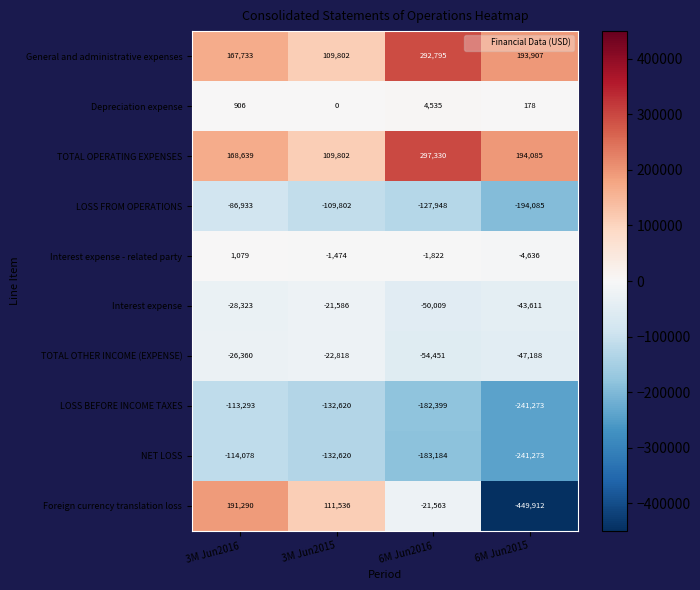

What is the total value across all series at 6M Jun2016?

-26716